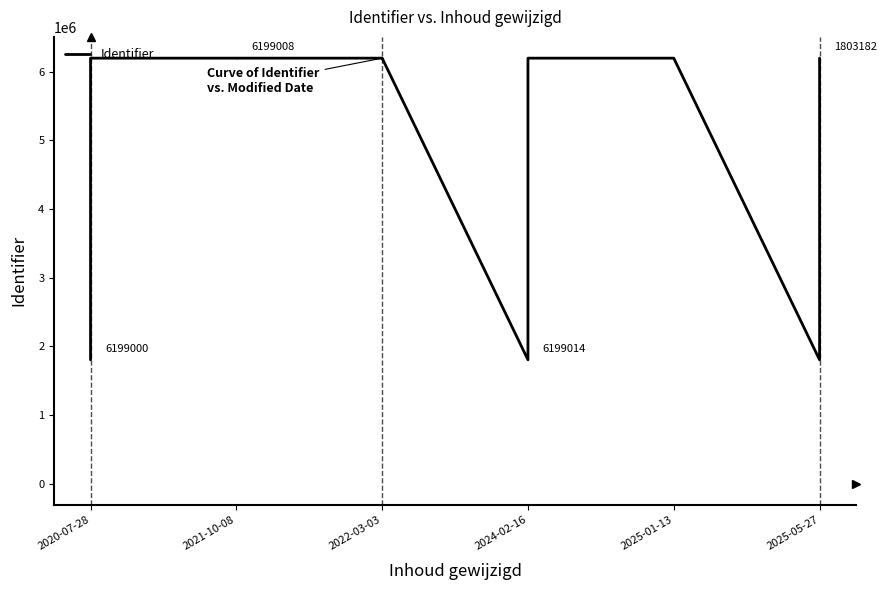

Is this an area chart (filled region under the line)?

No